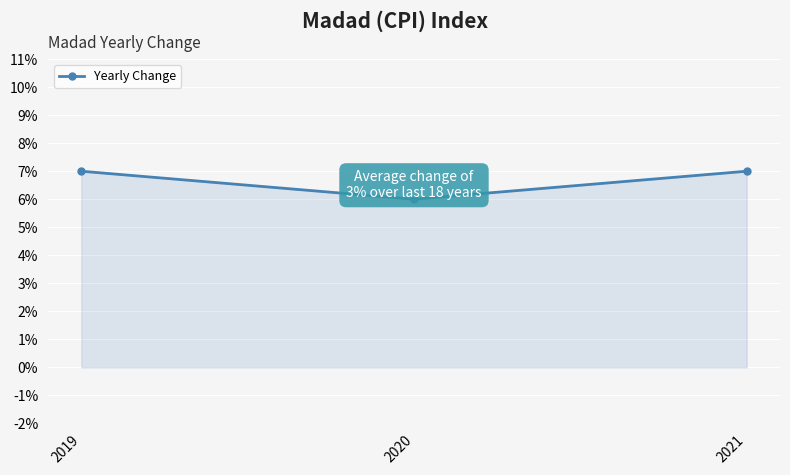

What is the smallest value displayed?

6